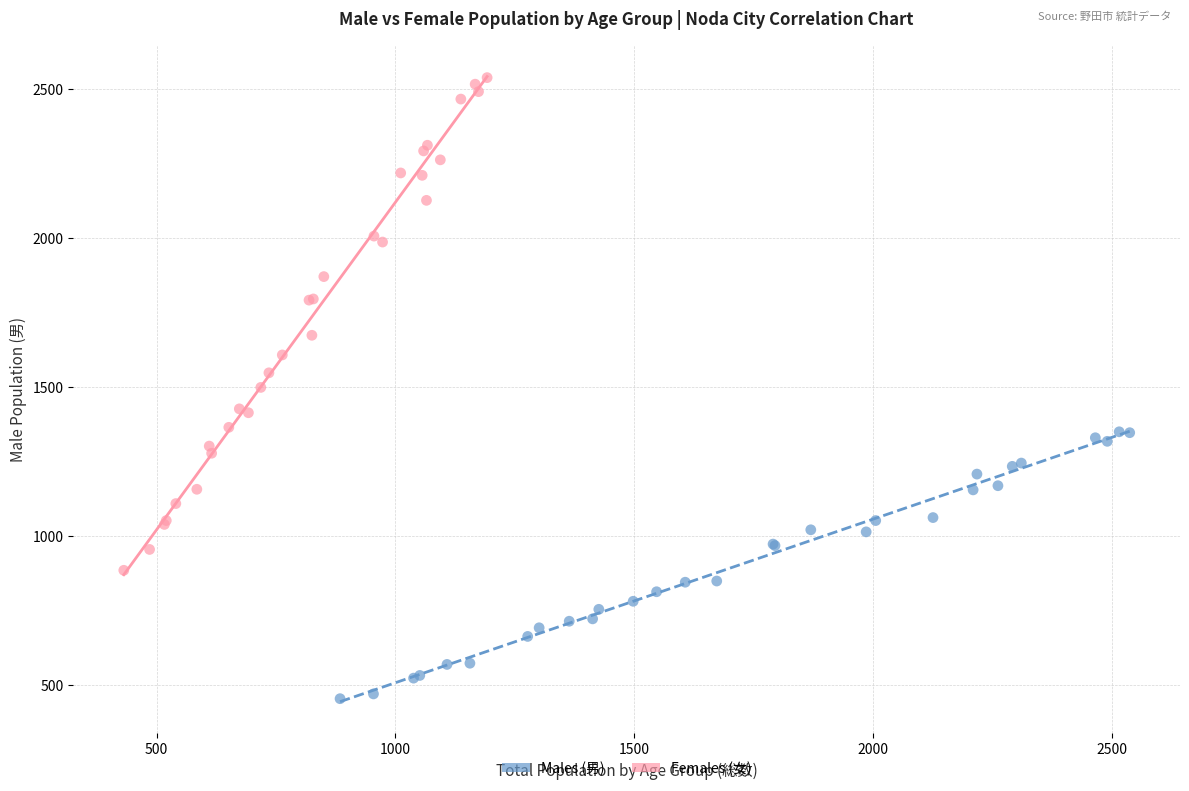

Which series has the largest Y range (max minus min)?

Females (女)